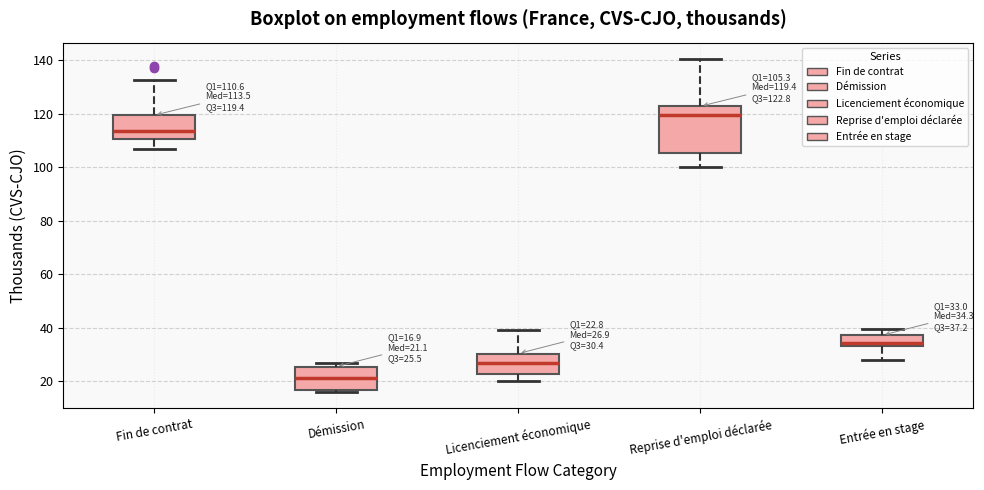

Which box's median line is the highest?

Reprise d'emploi déclarée